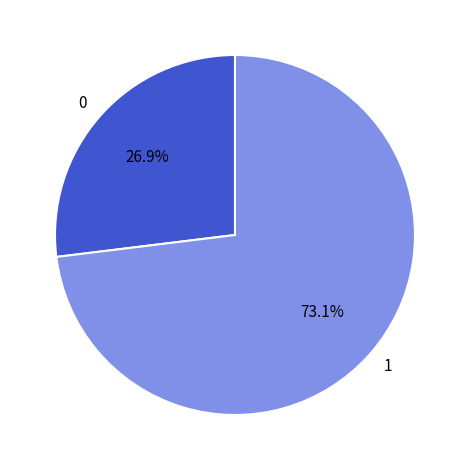

Which category has the smallest portion of the pie?

0